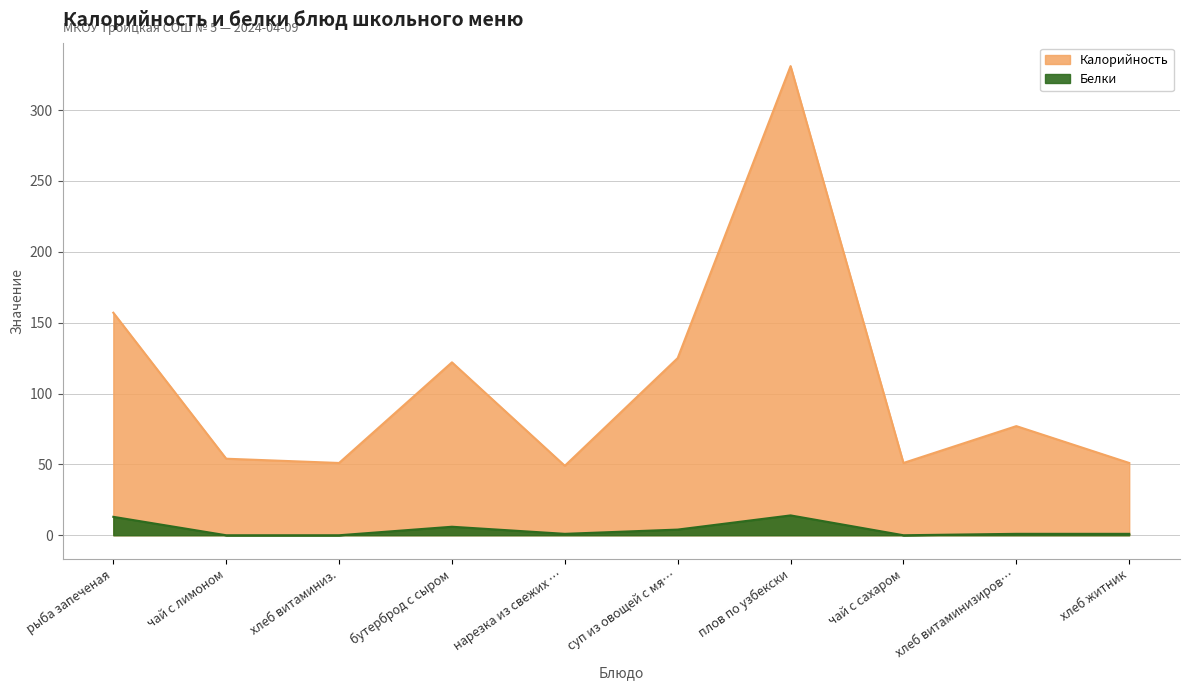

True or false: Калорийность and Белки intersect in this chart.

False